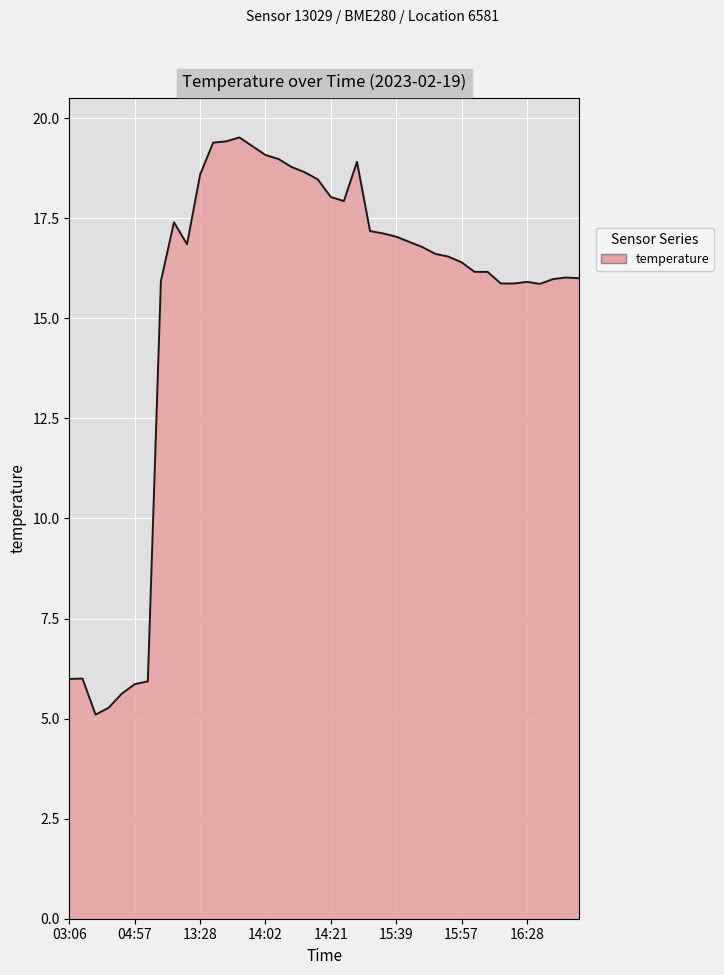

What is the difference between the maximum and minimum values?

14.4